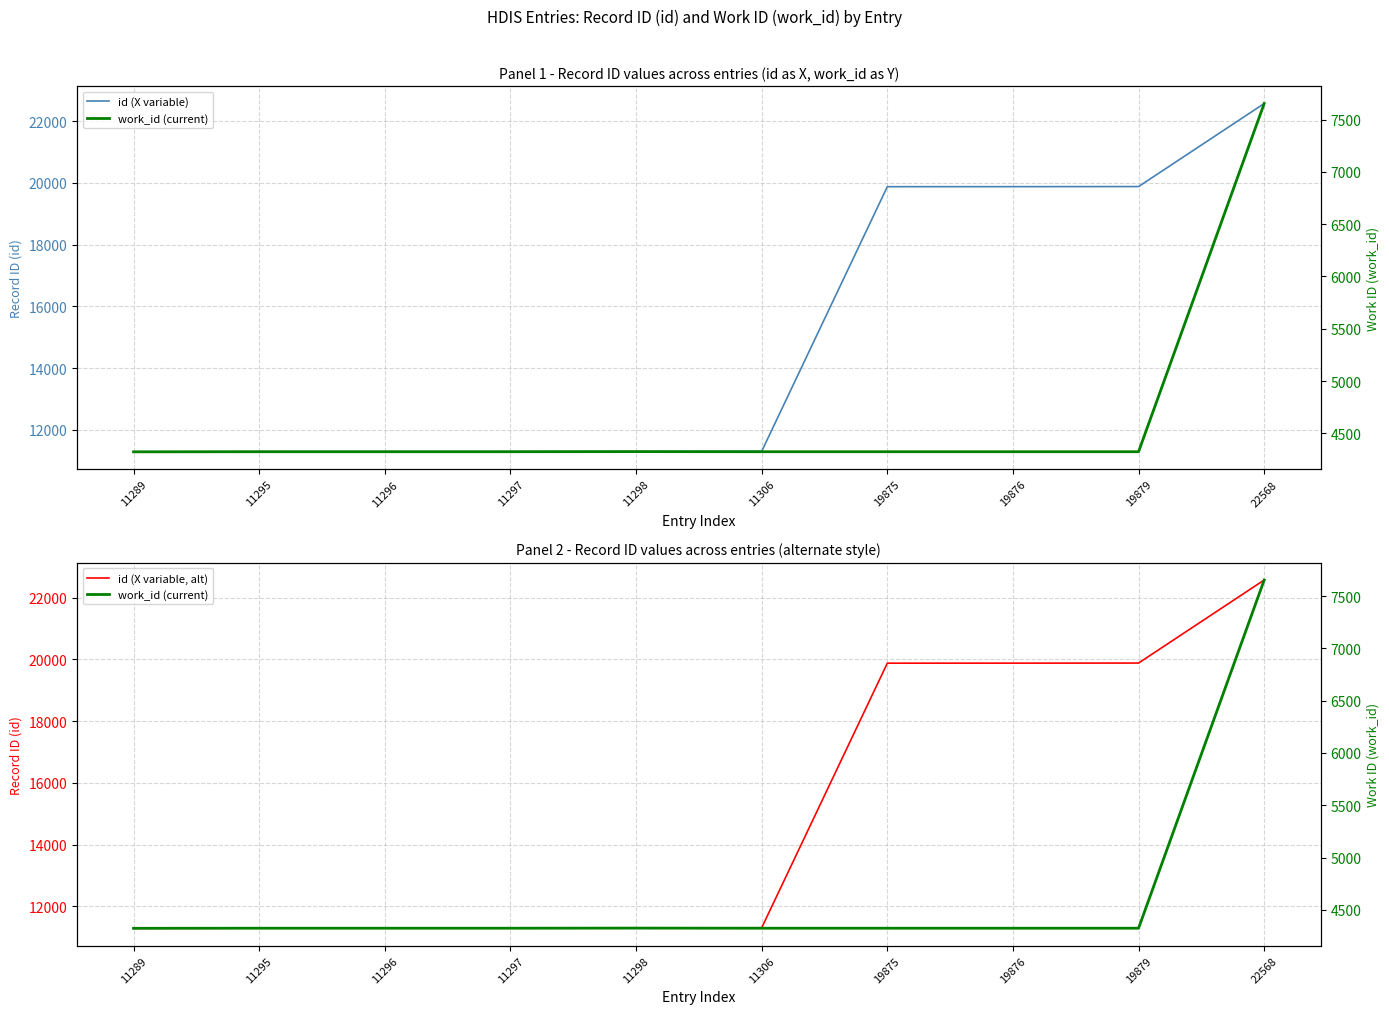

What is the value of the id (X variable, alt) point at the 10th from the left?

22568